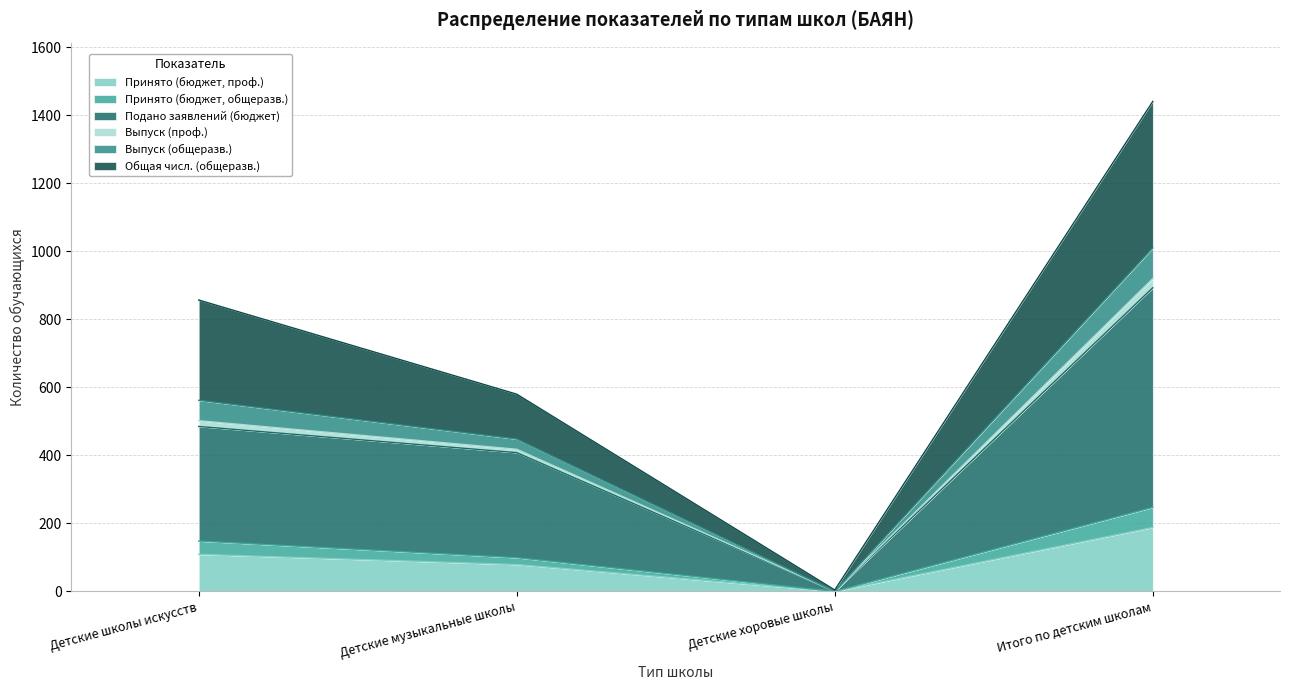

What are all the series names shown in the legend?

Принято (бюджет, проф.), Принято (бюджет, общеразв.), Подано заявлений (бюджет), Выпуск (проф.), Выпуск (общеразв.), Общая числ. (общеразв.)